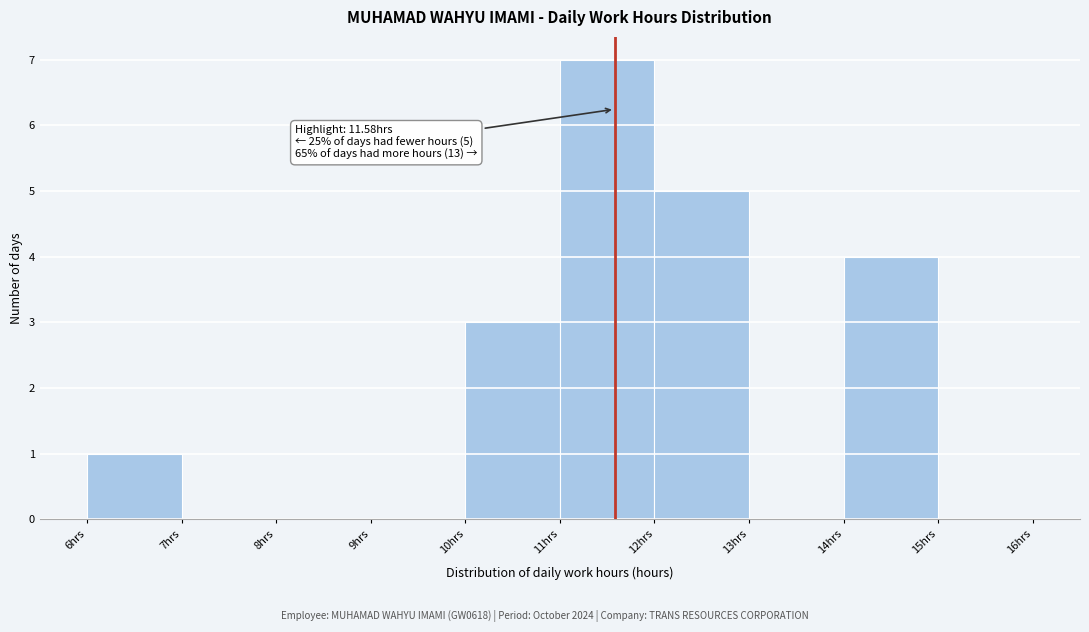

Which range on the x-axis has the tallest bar?

11 to 12